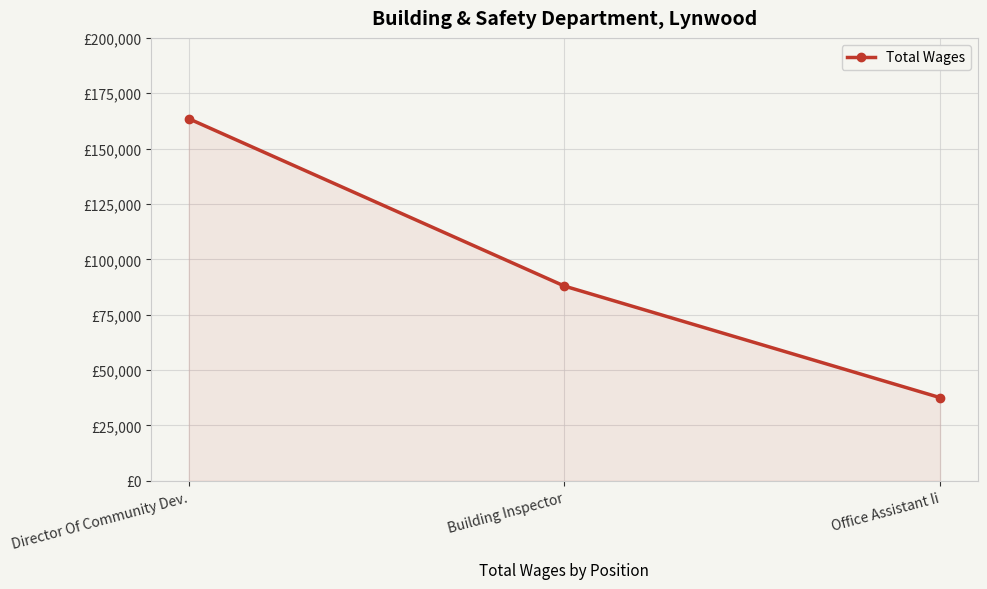

At which label does the data first exceed 87915?

Director Of Community Dev.